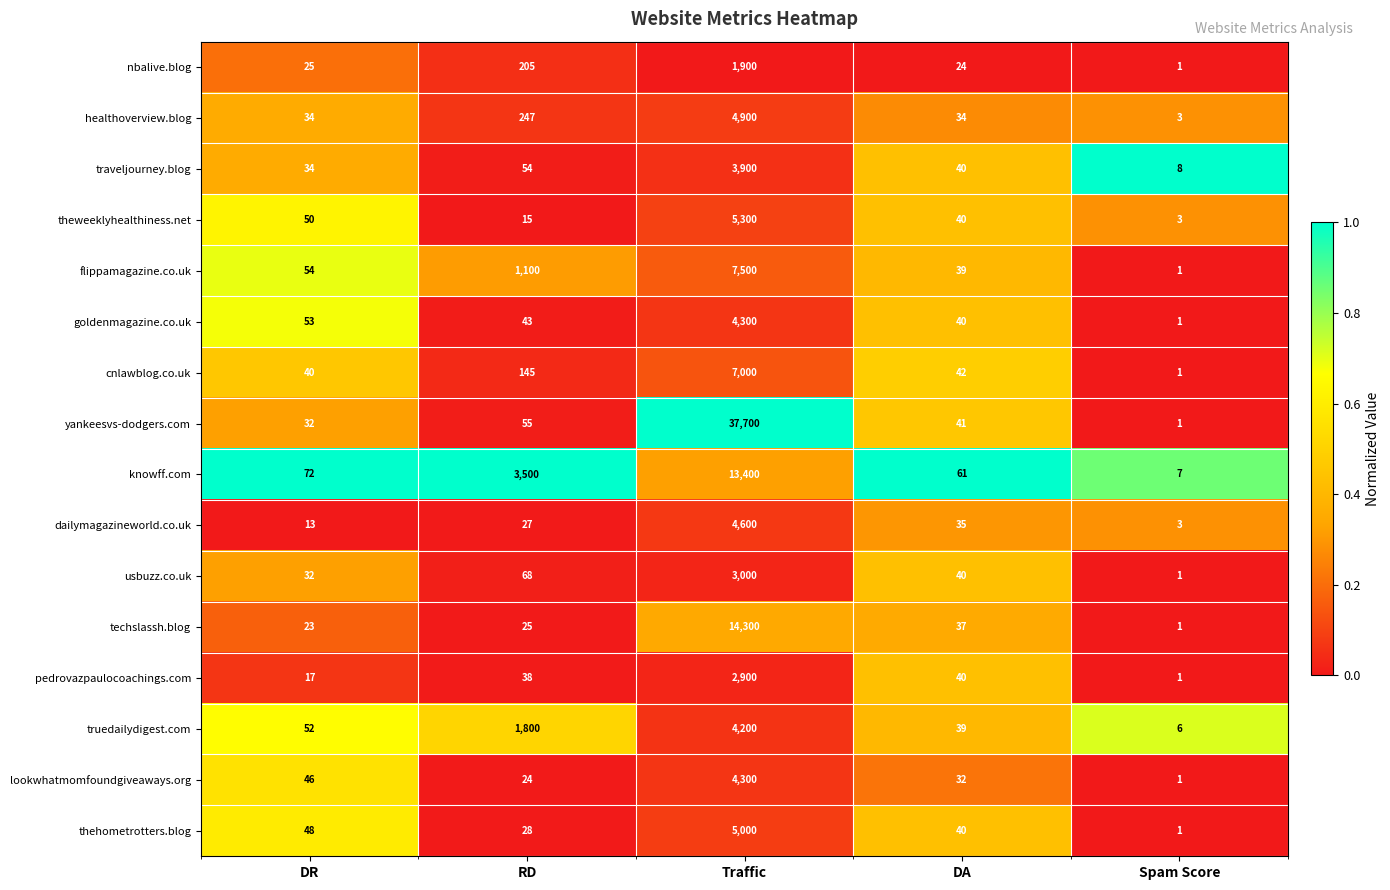

Between RD and Traffic, which series saw the biggest shift?

yankeesvs-dodgers.com